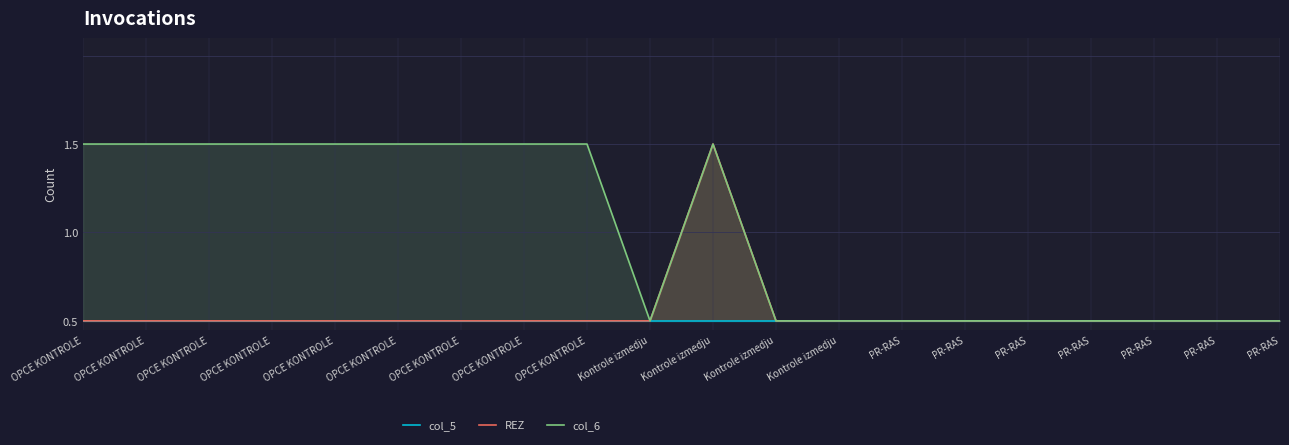

Rank the series by their maximum value, from lowest to highest.

col_5, REZ, col_6